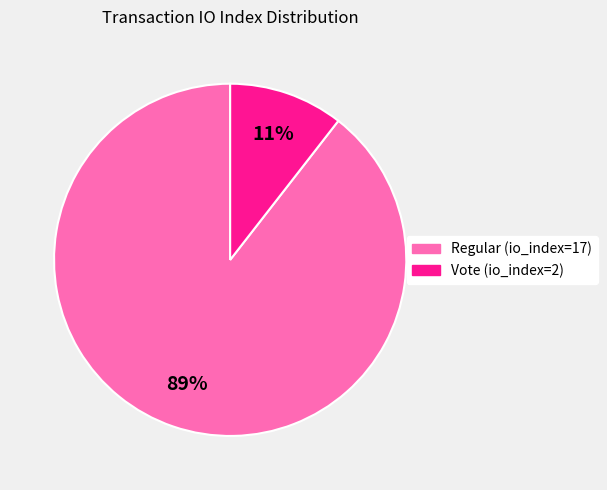

Combined, do Vote (io_index=2) and Regular (io_index=17) account for over 50%?

Yes